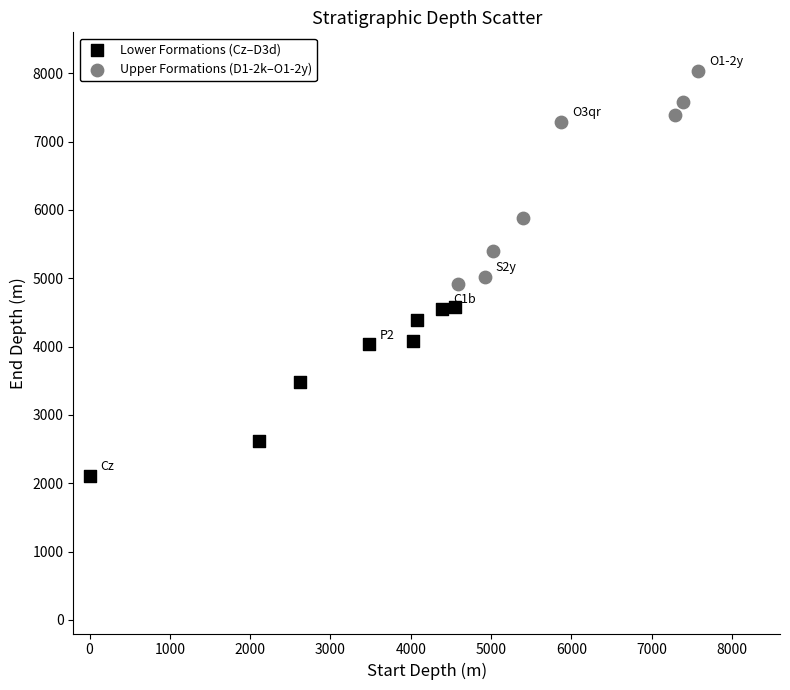

Which series reaches the minimum Y coordinate?

Lower Formations (Cz–D3d)